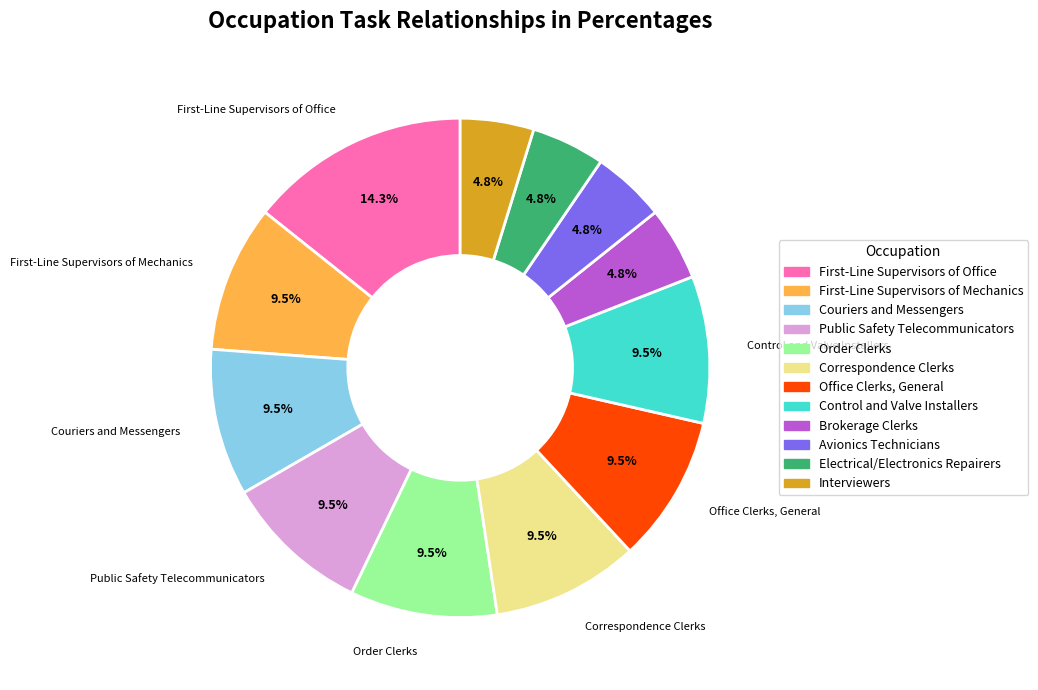

Which slice is the largest?

First-Line Supervisors of Office